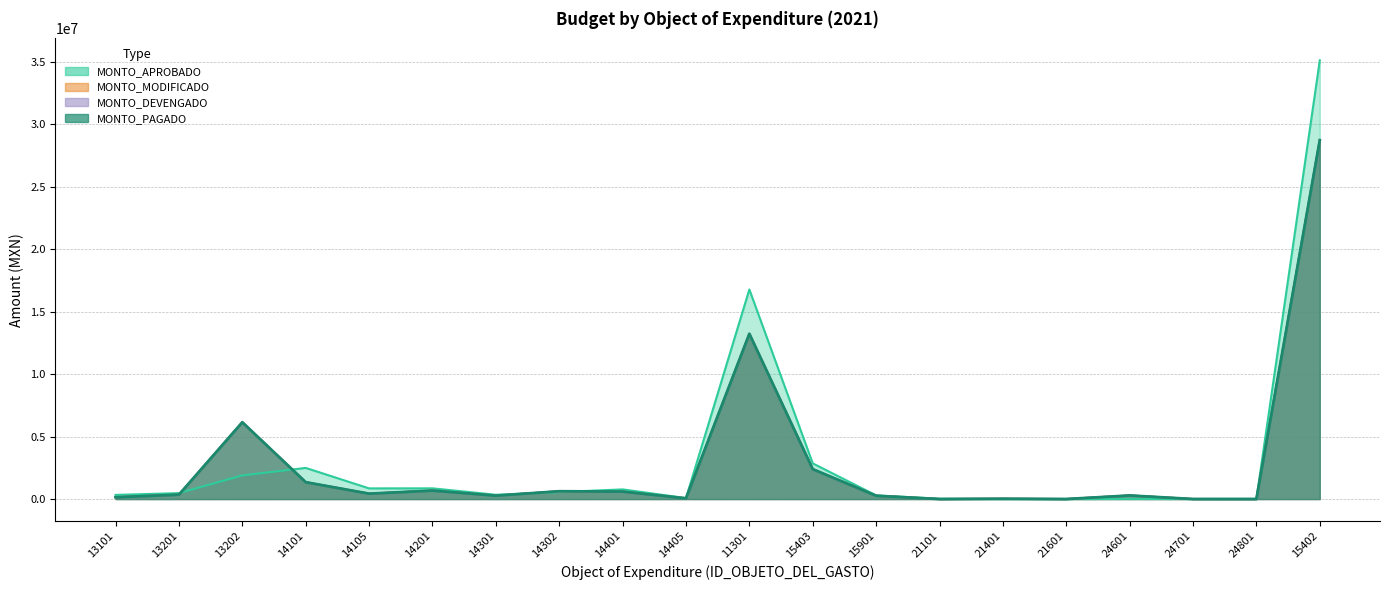

At which label does MONTO_APROBADO reach its peak?

15402